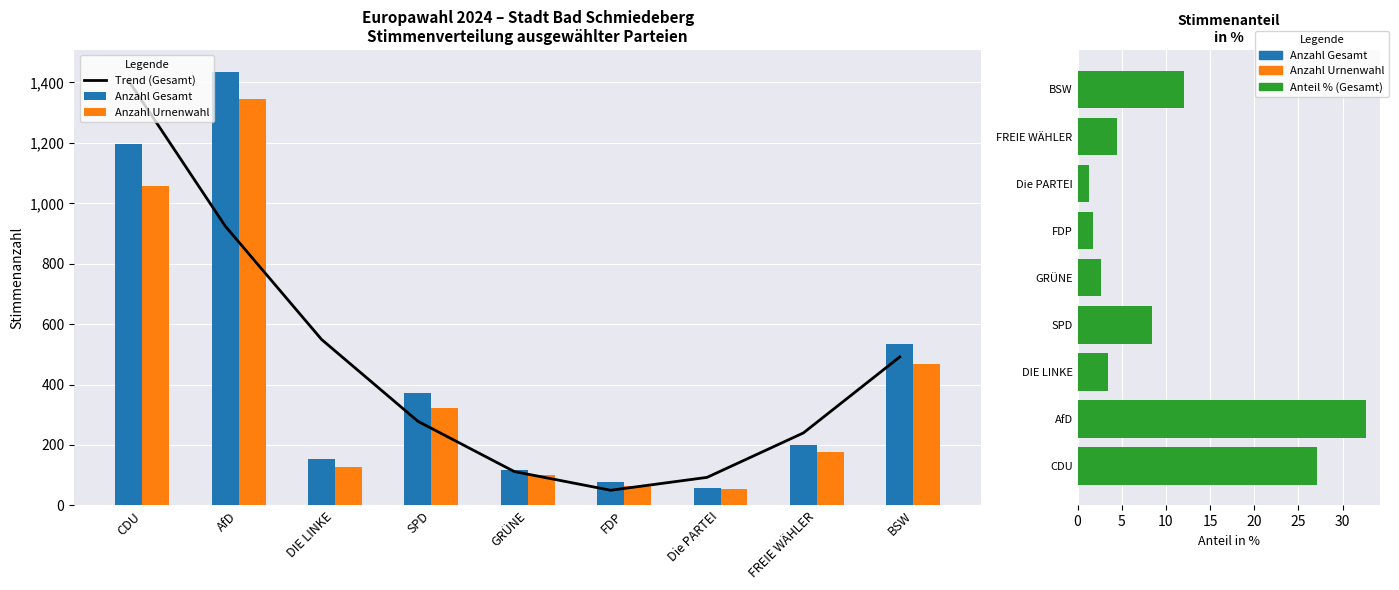

What is the sum of all Anzahl Urnenwahl values?

3714.0